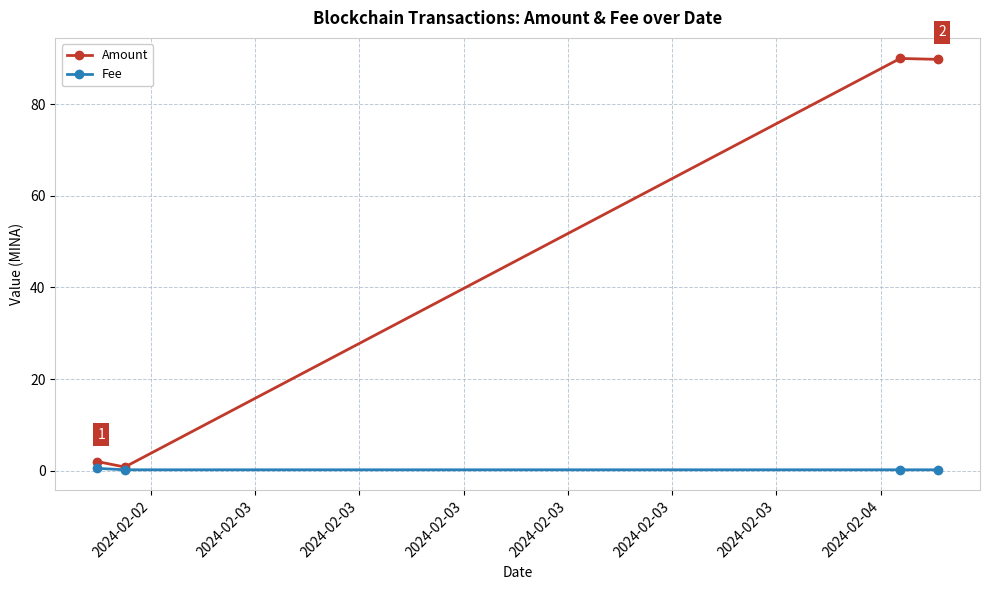

At how many categories does at least one series exceed 56?

2